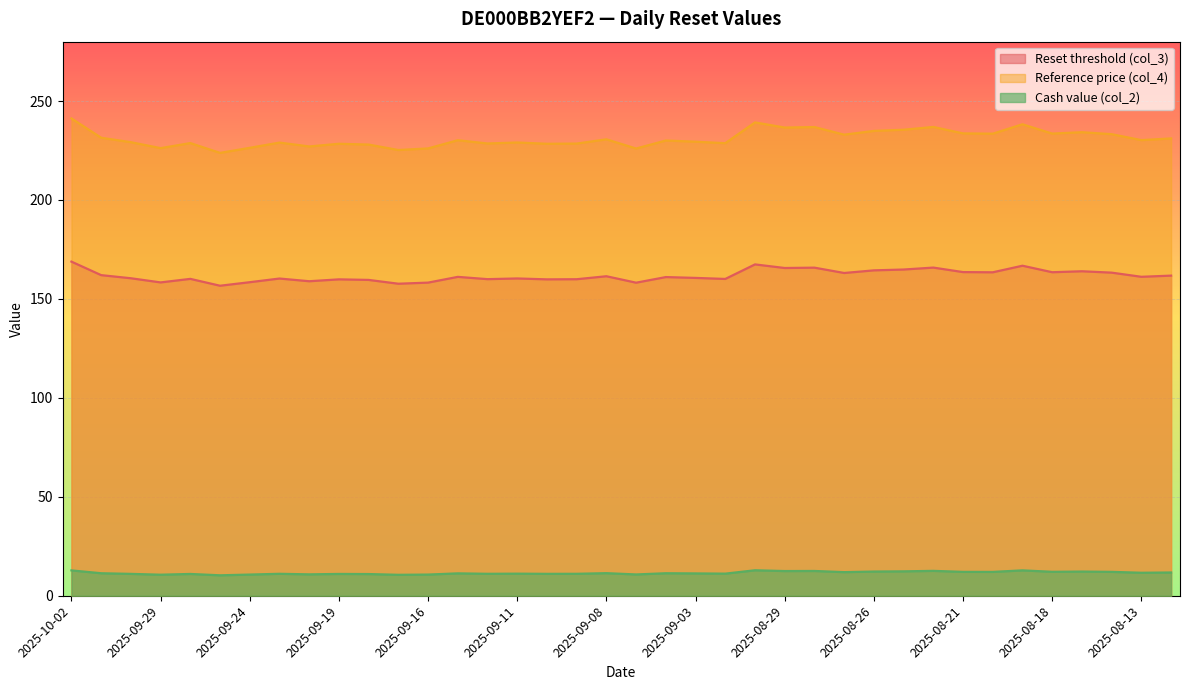

List the series in order of their overall mean, highest first.

Reference price (col_4), Reset threshold (col_3), Cash value (col_2)